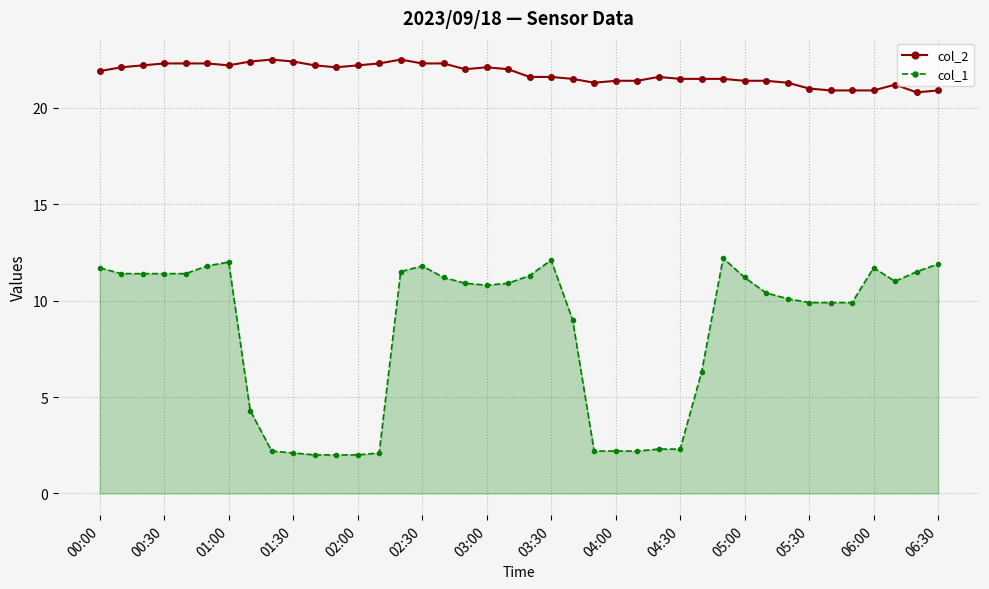

Count the number of categories in the chart.

40